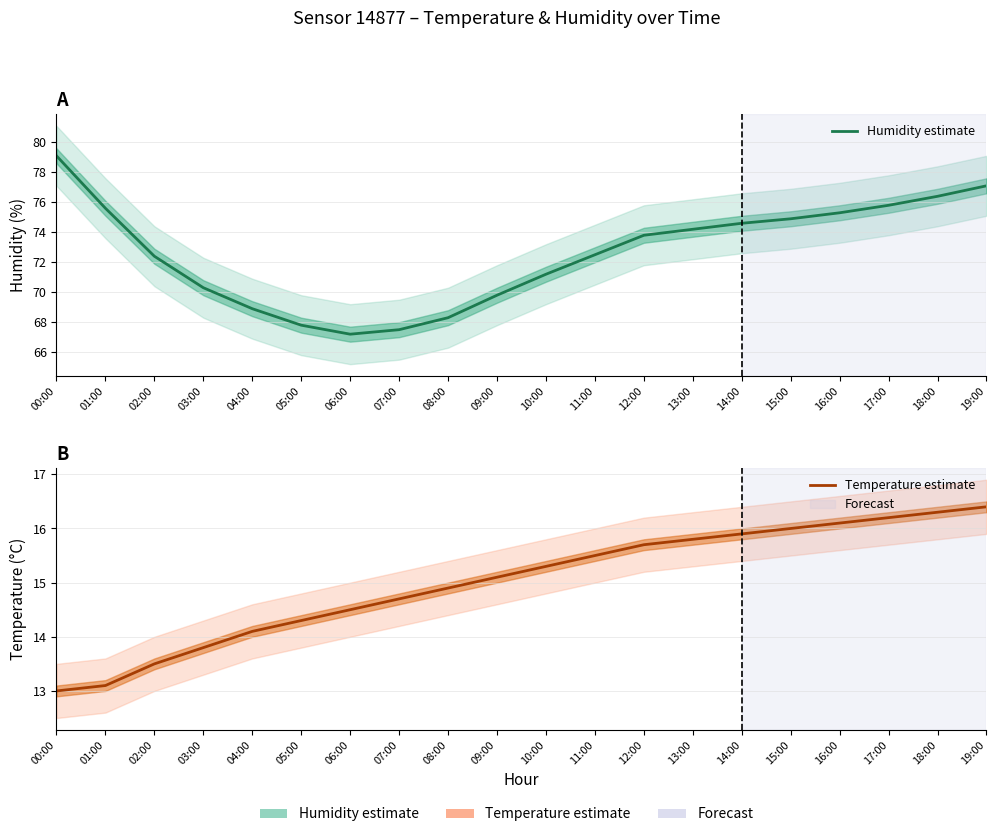

What is the label of the 2nd point from the right?

18:00